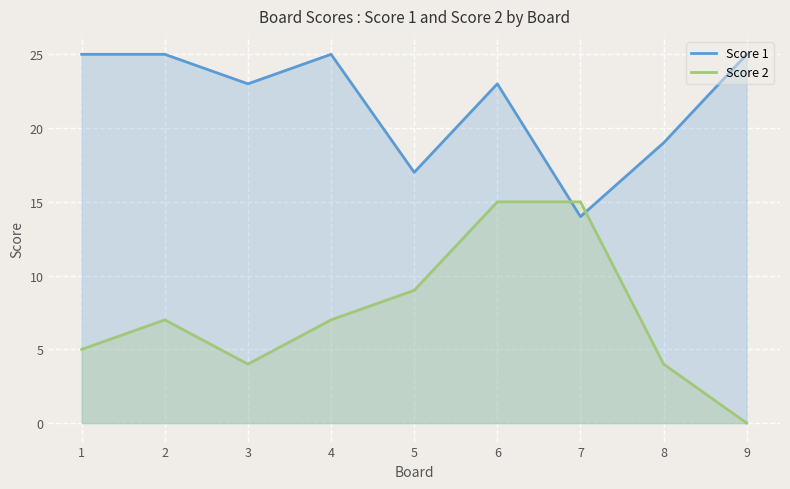

How many categories are shown in the chart?

9